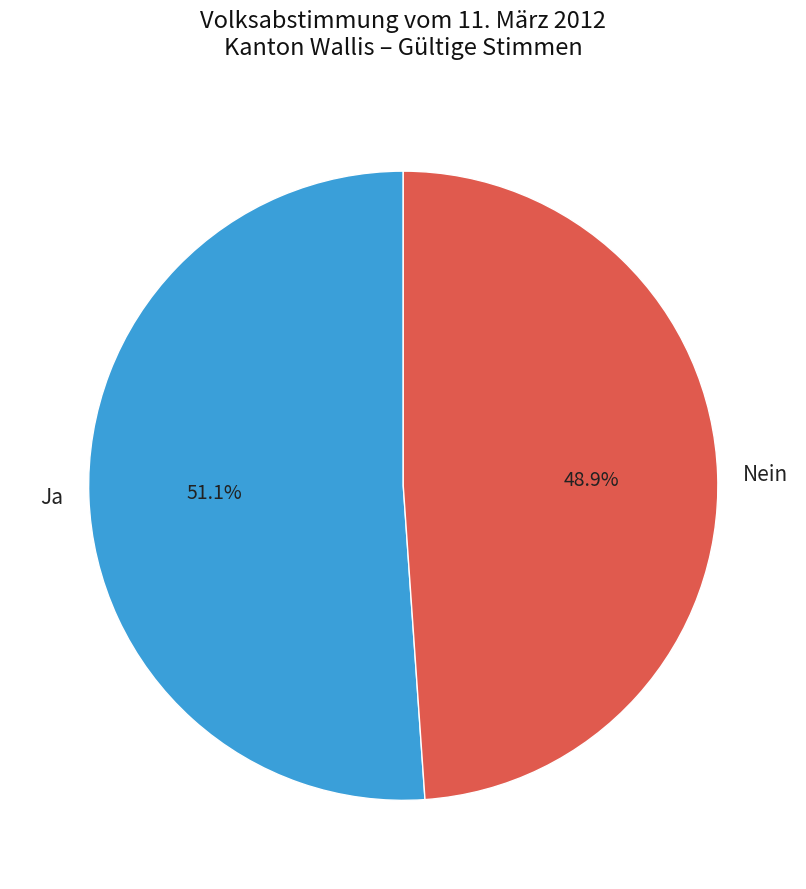

Which has a higher value, Ja or Nein?

Ja